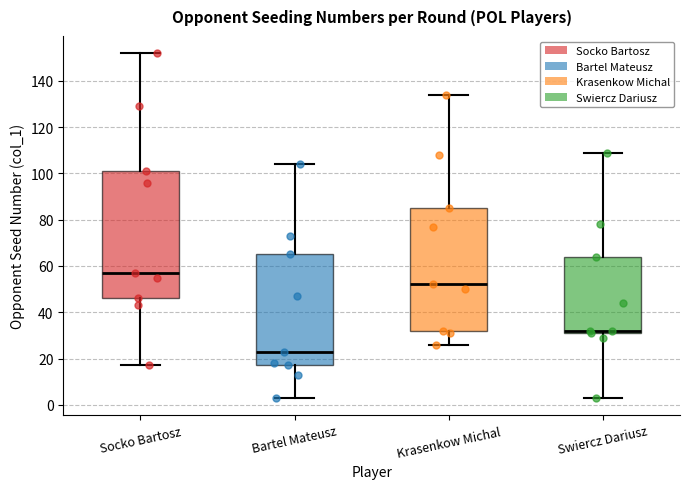

Where does the median line of the box for Socko Bartosz sit on the y-axis? The values are not printed on the chart, so give them approximately, as read against the axis.

58